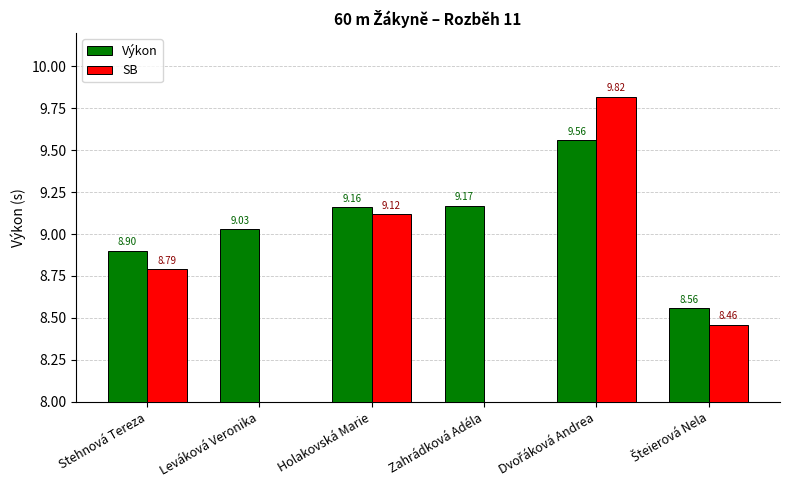

What is the difference between the highest and lowest values at Stehnová Tereza?

0.1